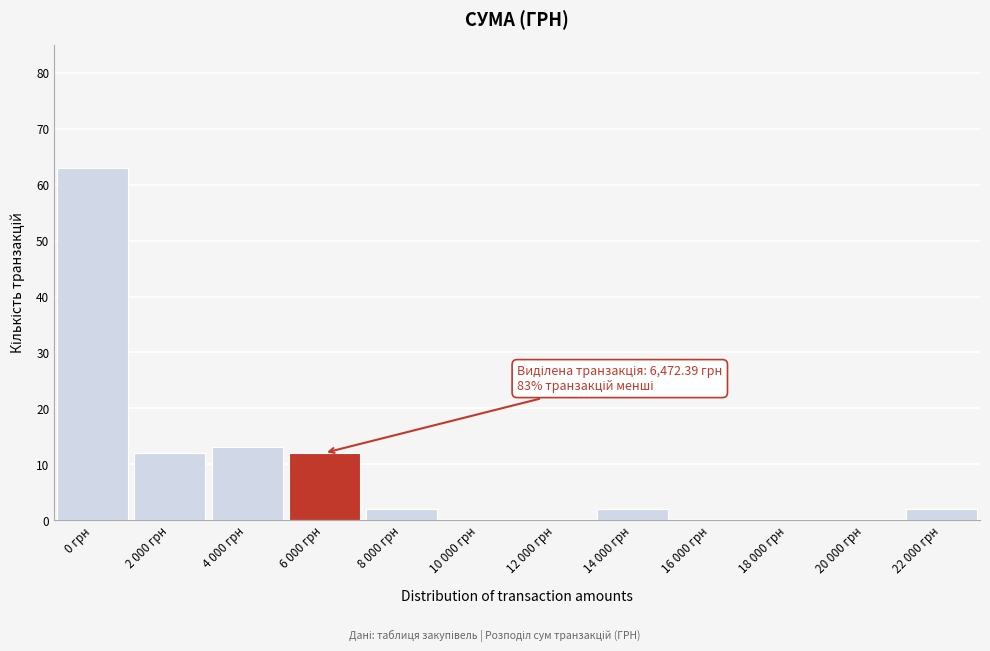

Reading left to right, what are all the values shown in this chart?

0 грн=63	2 000 грн=12	4 000 грн=13	6 000 грн=12	8 000 грн=2	10 000 грн=0	12 000 грн=0	14 000 грн=2	16 000 грн=0	18 000 грн=0	20 000 грн=0	22 000 грн=2